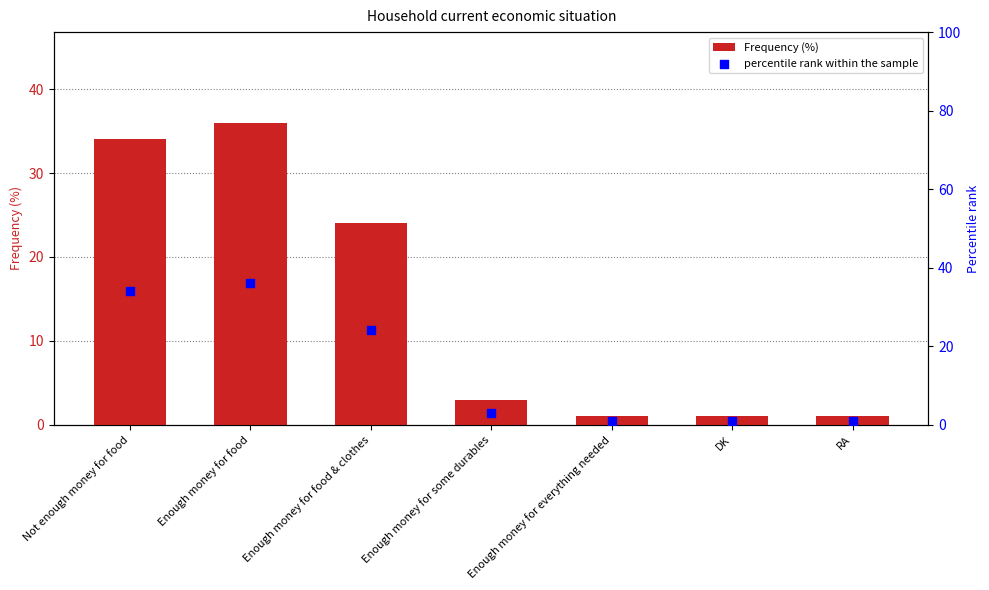

Which series contains the lowest Y value?

Frequency (%)